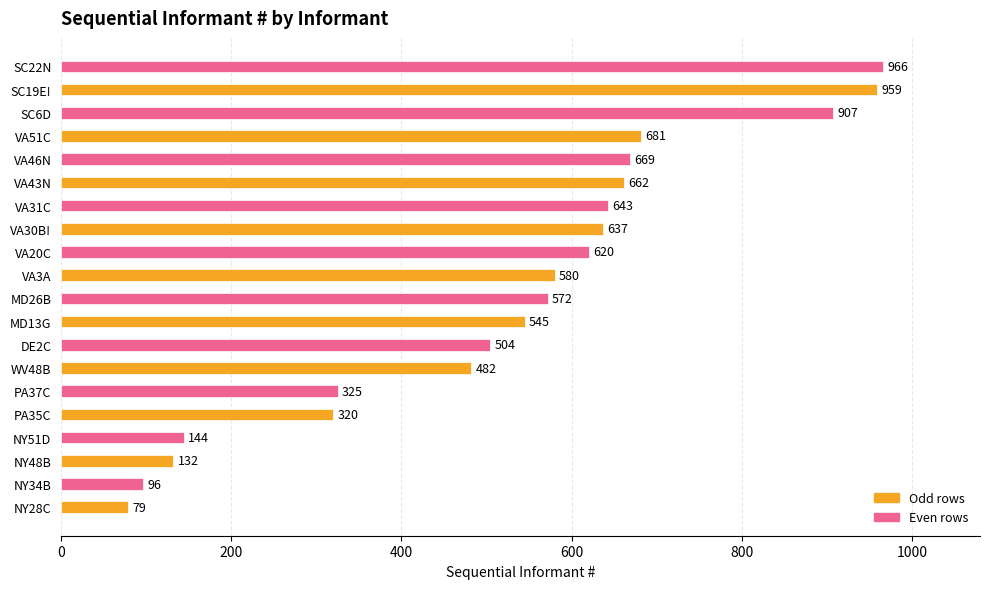

What is the change in value from NY51D to PA37C?

+181